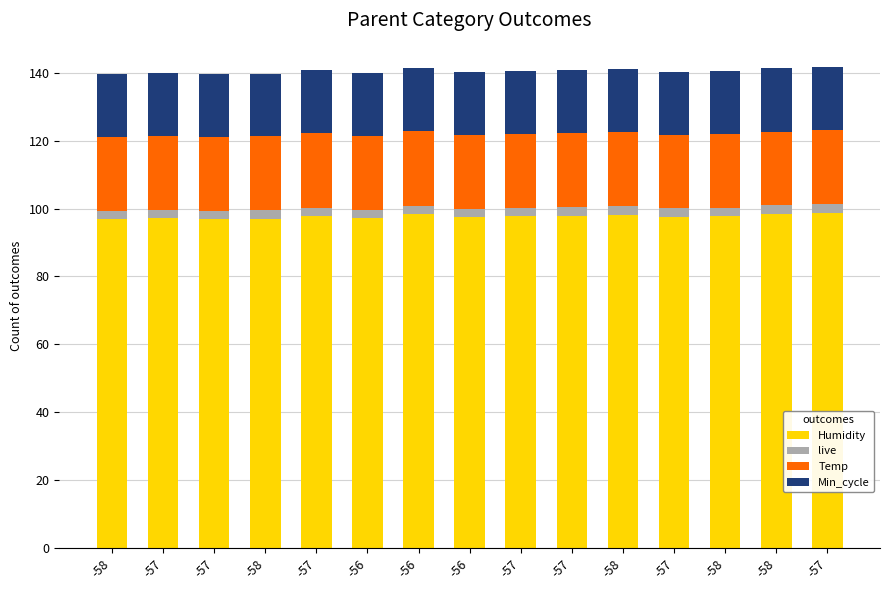

What is the total value across all series at -58?

139.5